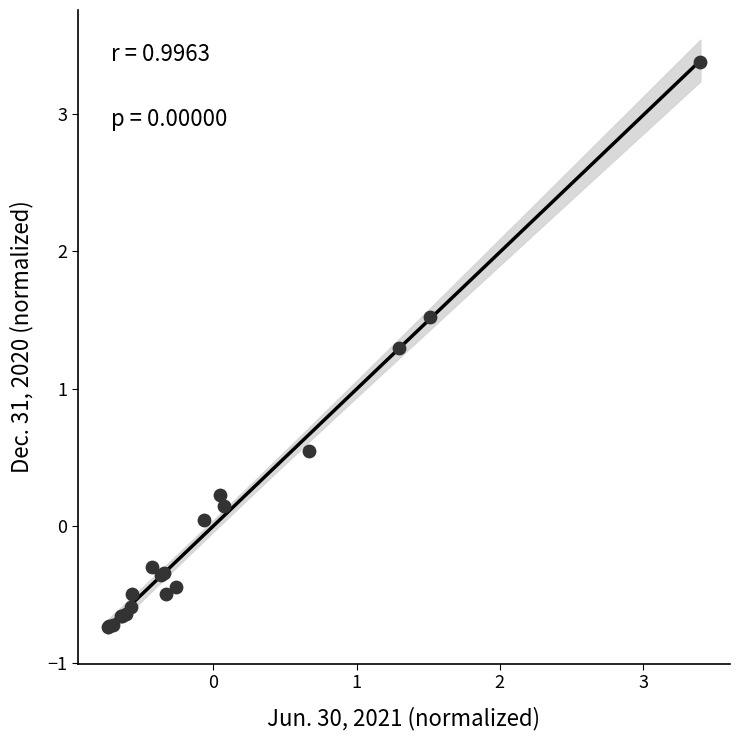

What Y value in the scatter plot is closest to 1?

1.3